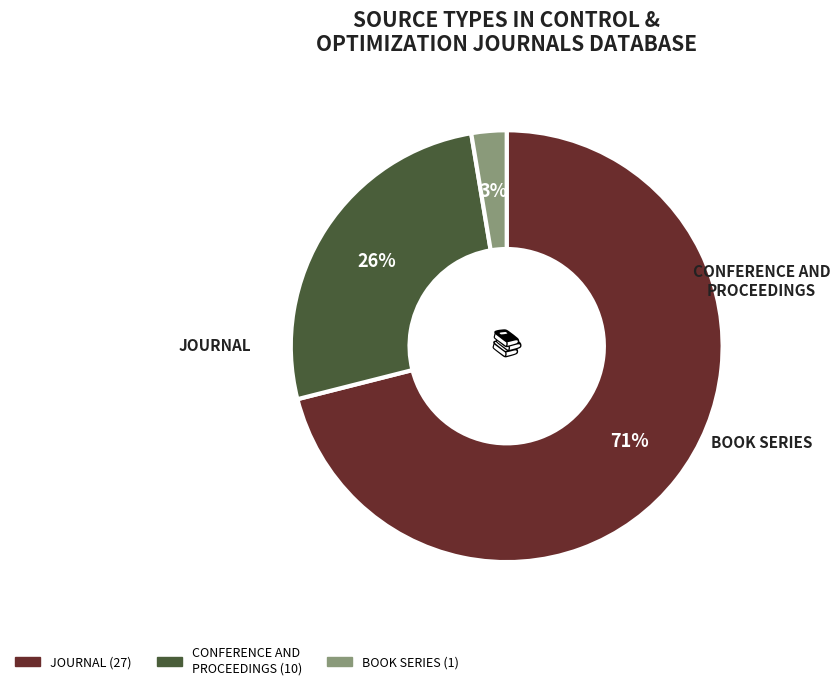

To the nearest percent, what is the difference between the largest and smallest slice percentages?

68%